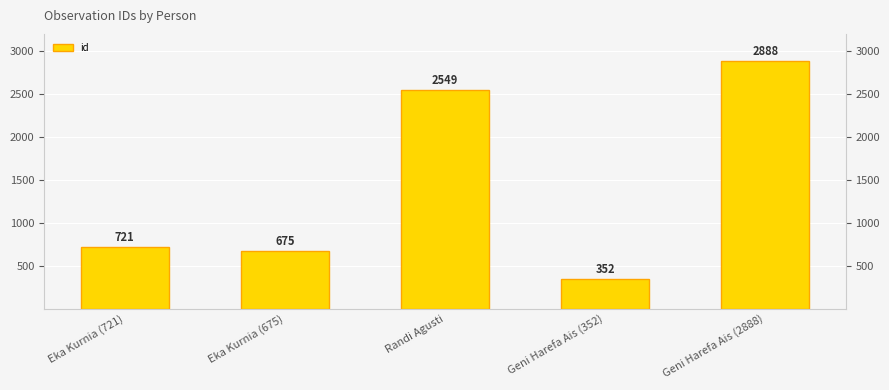

What is the greatest value displayed?

2888